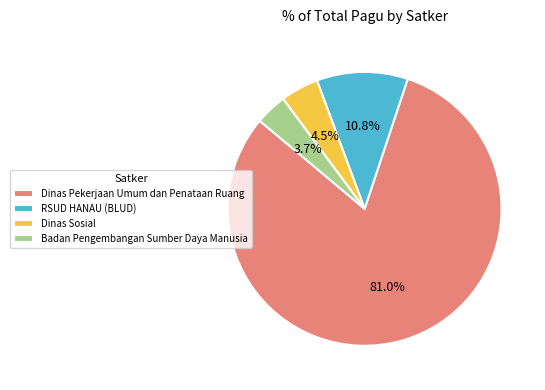

Between Badan Pengembangan Sumber Daya Manusia and RSUD HANAU (BLUD), which is larger?

RSUD HANAU (BLUD)